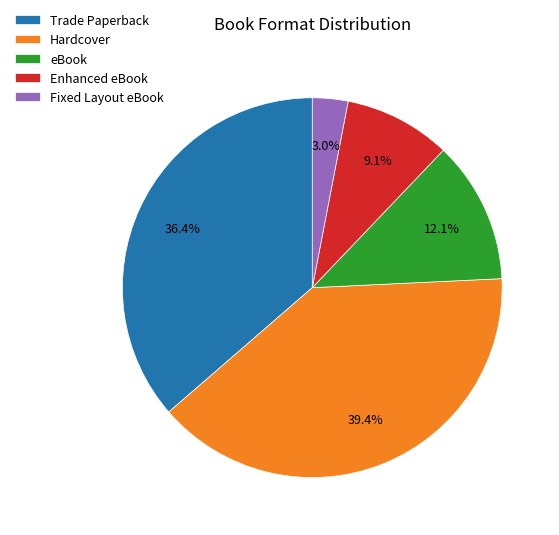

To the nearest percent, what percentage of the pie is Hardcover?

39%